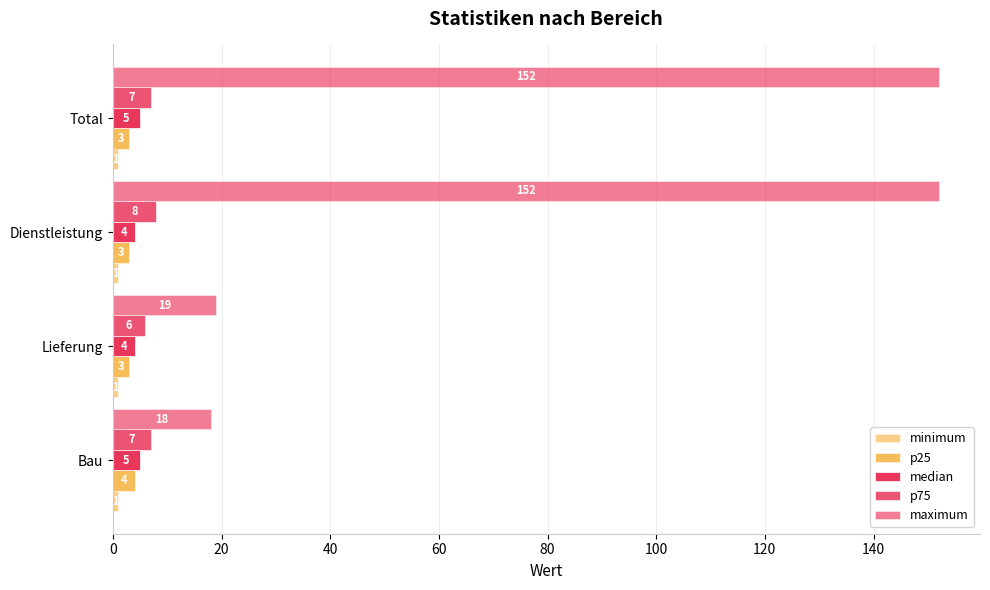

Rank the series by their maximum value, from lowest to highest.

minimum, p25, median, p75, maximum